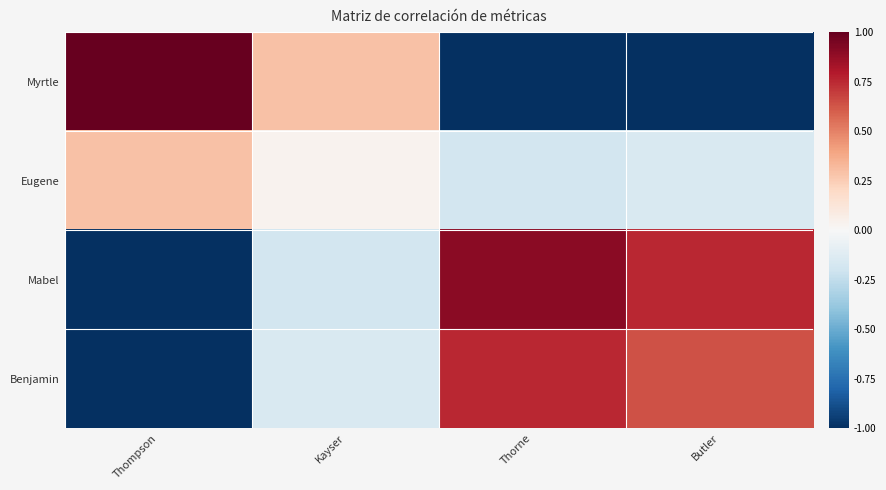

How many series are shown in this chart?

4